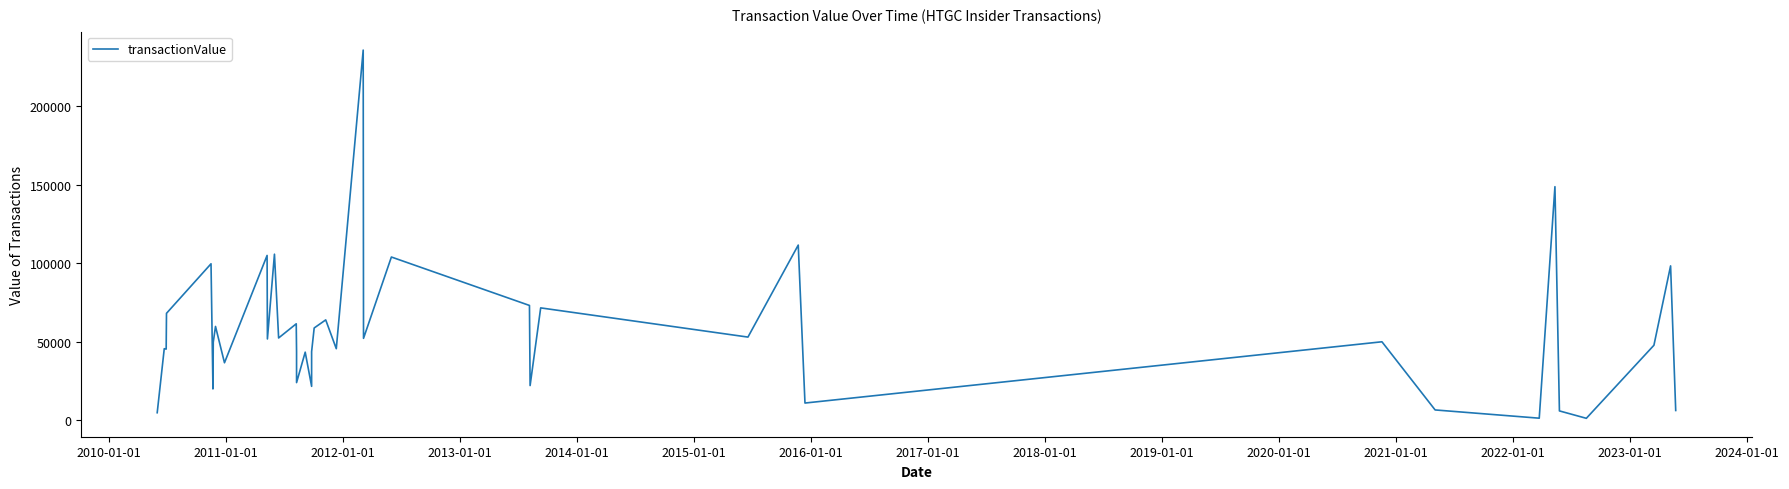

Reading right to left, extract all data points from this chart.

6247	98352	47800	1266	5981	148800	1342	6598	50012	10990	111600	53000	71600	22125	73150	104000	52200	235800	45600	63950	58800	43750	21625	43400	24008	43500	61460	52440	105800	51800	105000	36645	59780	49800	20000	99689	68140	45350	45603	4830